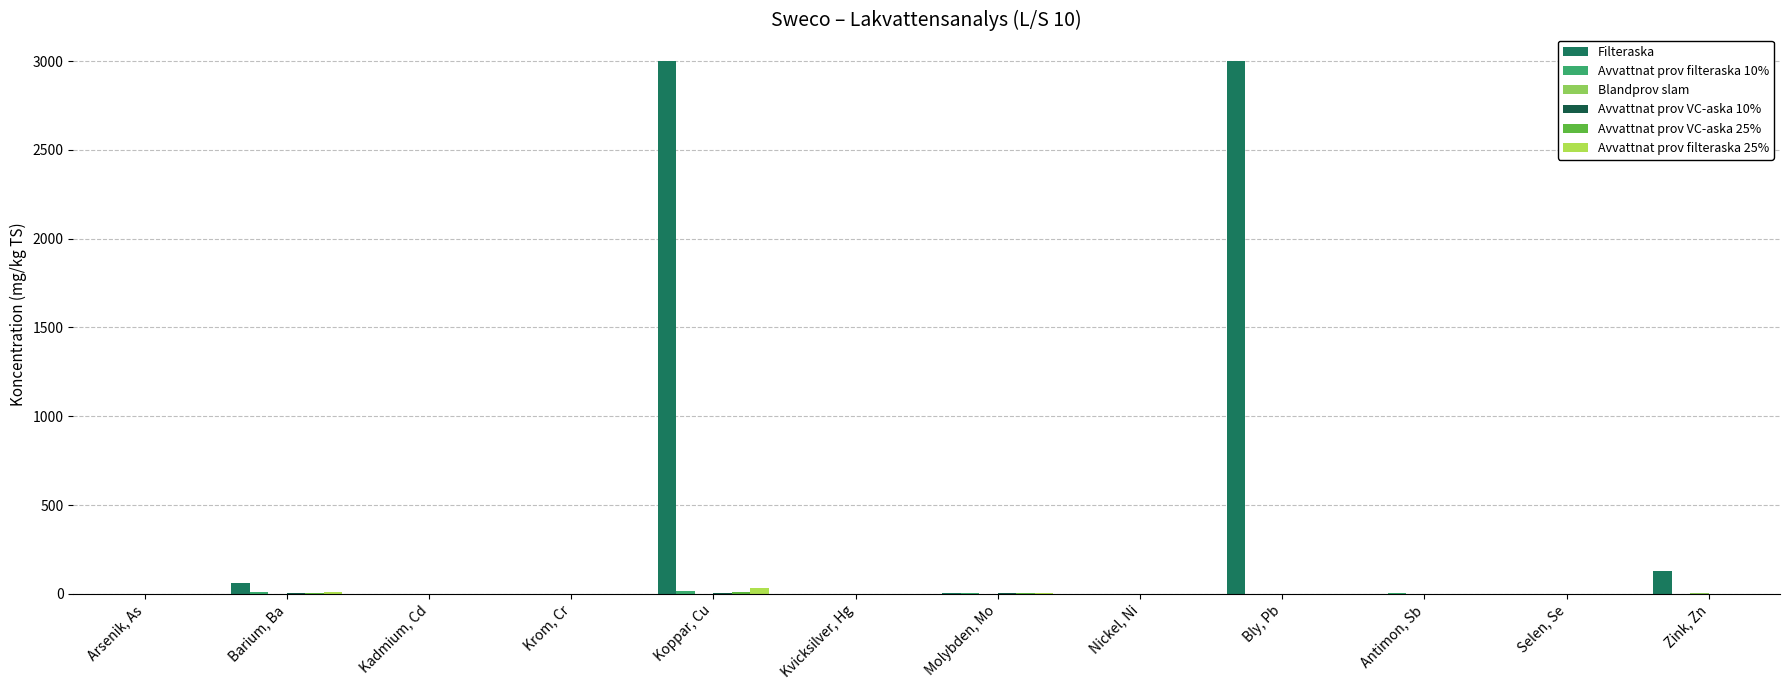

At which label is Avvattnat prov VC-aska 25% closest to 5?

Barium, Ba